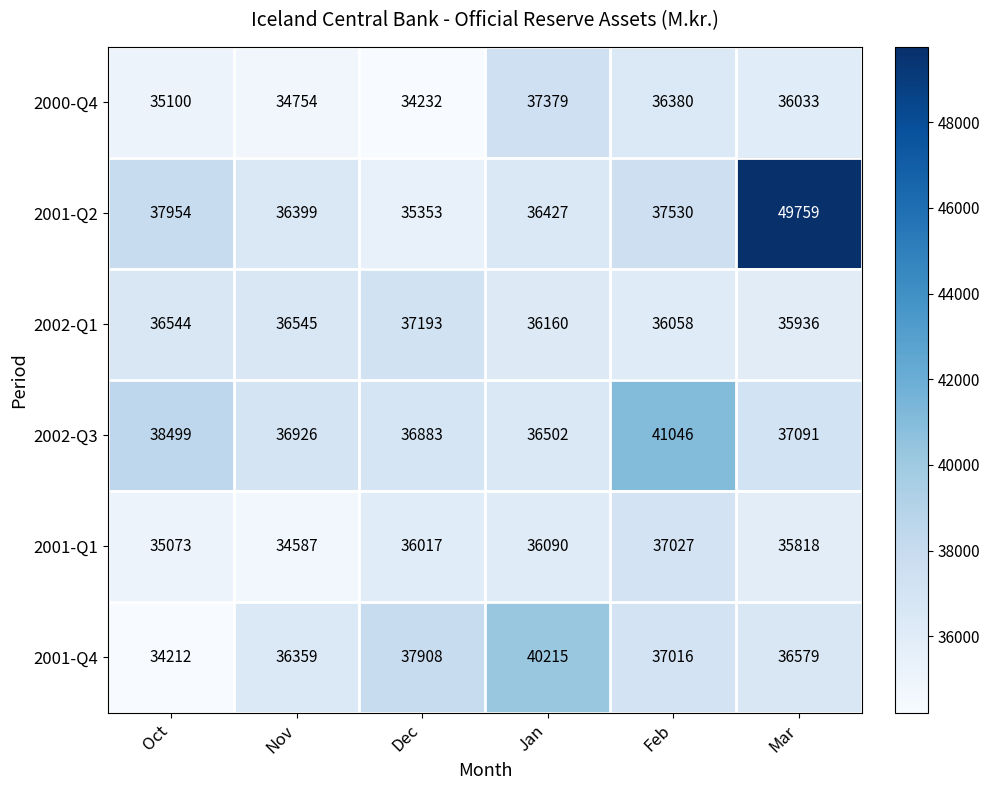

What is the maximum value shown in the chart?

49759